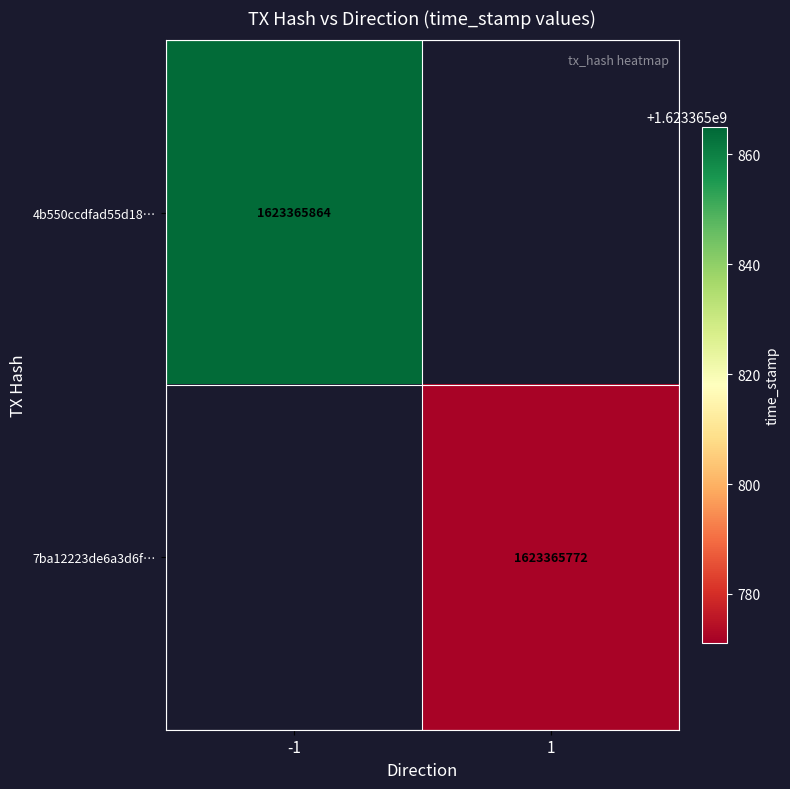

Count the number of data series in this chart.

2